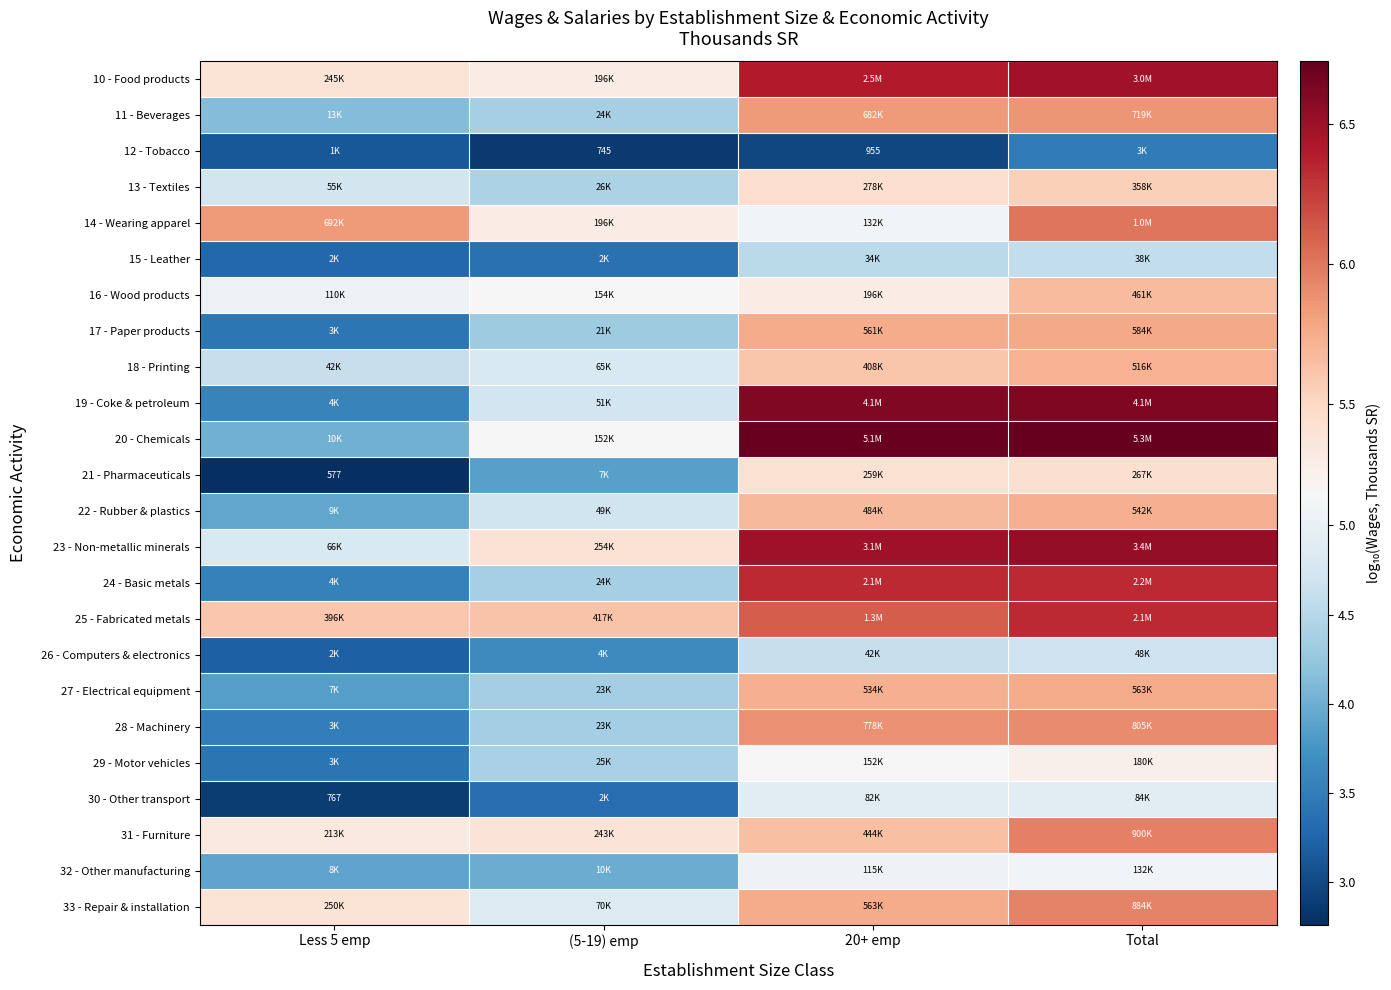

What is the difference between the 19 - Coke & petroleum values at Total and Less 5 emp?

3.1